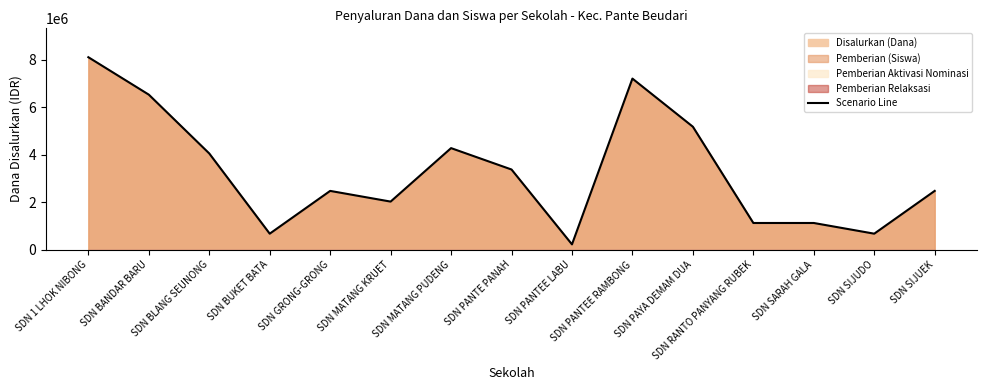

What is the change in value from SDN MATANG PUDENG to SDN RANTO PANYANG RUBEK?

-3150000